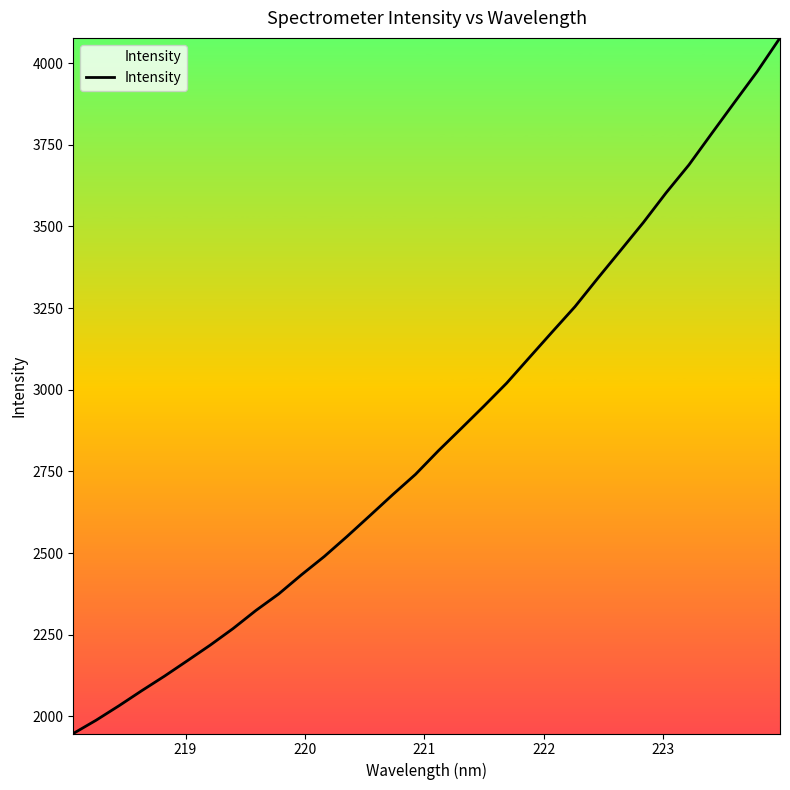

What is the smallest value displayed?

1947.3